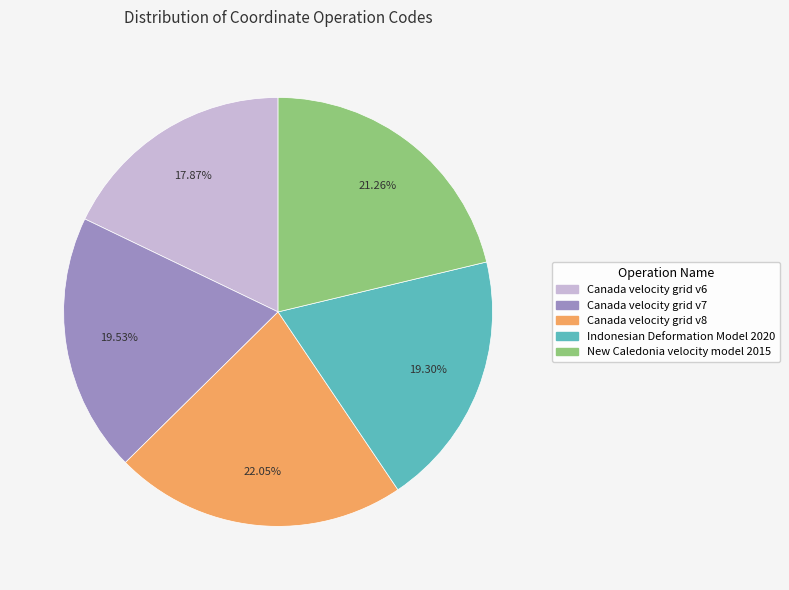

The New Caledonia velocity model 2015 slice represents 13% of the pie. True or false?

False